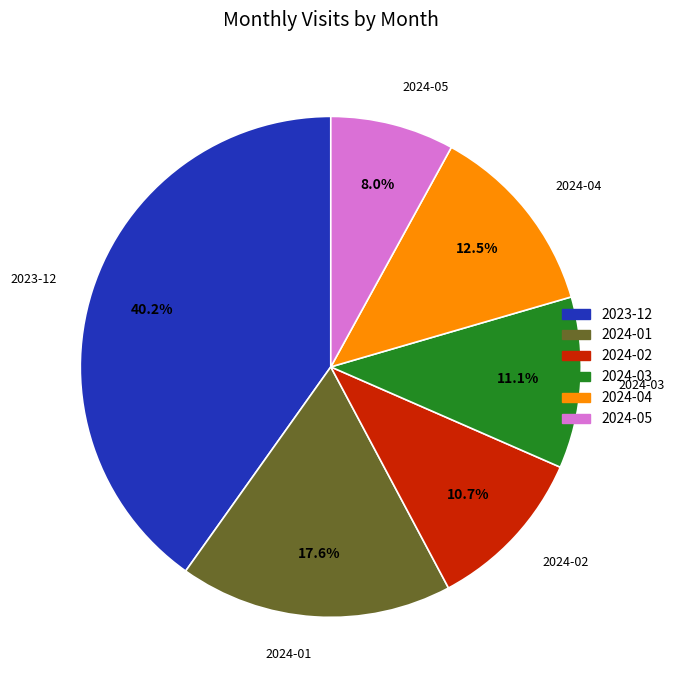

How many slices are in this pie chart?

6